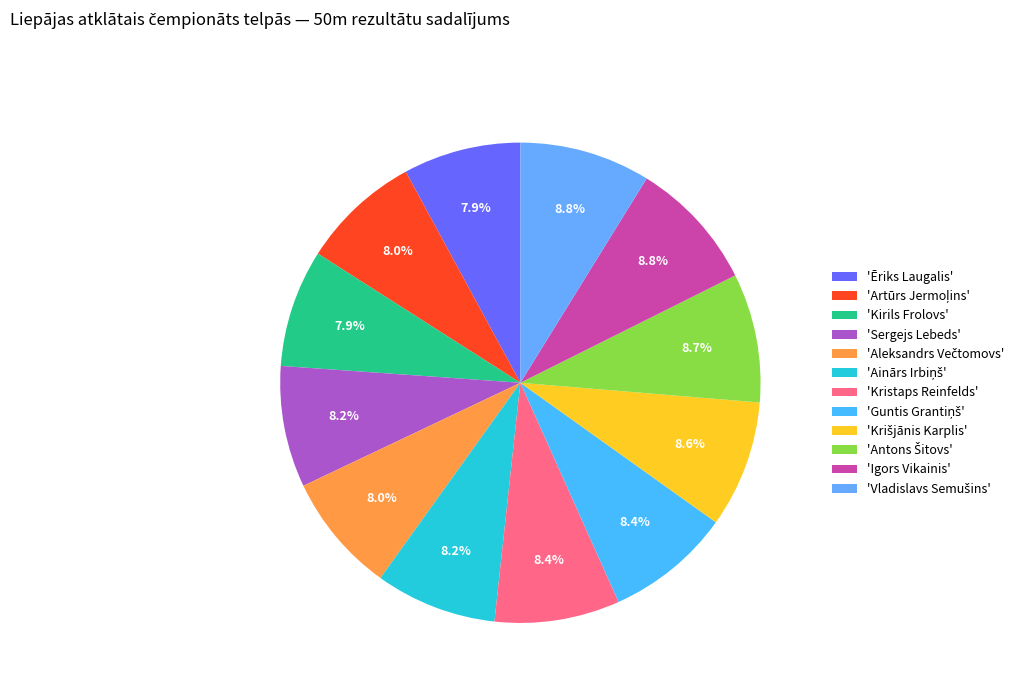

How many segments does this pie chart have?

12